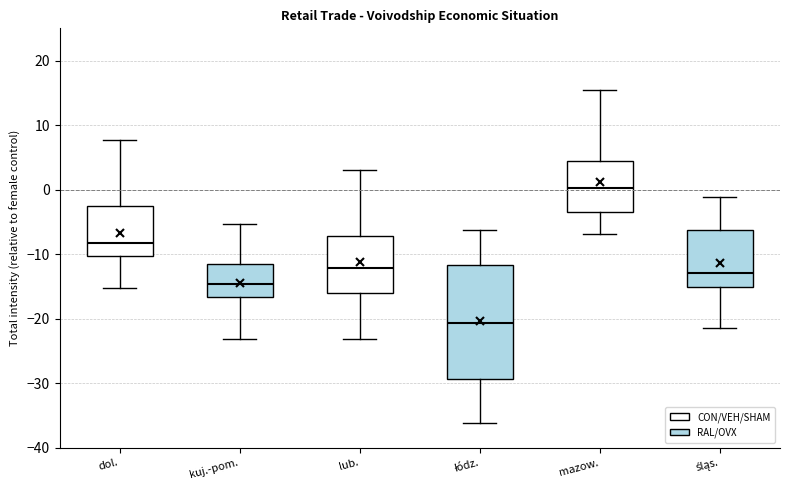

Reading left to right, transcribe this box plot: for each box, give where its median line is, the range the box spans, and where its two whiskers end, as read against the y-axis. The values are not printed on the chart, so give them approximately, as read against the axis.

dol.: median -8, box -10 to -3, whiskers -15 to 8
kuj.-pom.: median -15, box -17 to -12, whiskers -23 to -5
lub.: median -12, box -16 to -7, whiskers -23 to 3
łódz.: median -21, box -29 to -12, whiskers -36 to -6
mazow.: median 0, box -4 to 4, whiskers -7 to 15
śląs.: median -13, box -15 to -6, whiskers -21 to -1